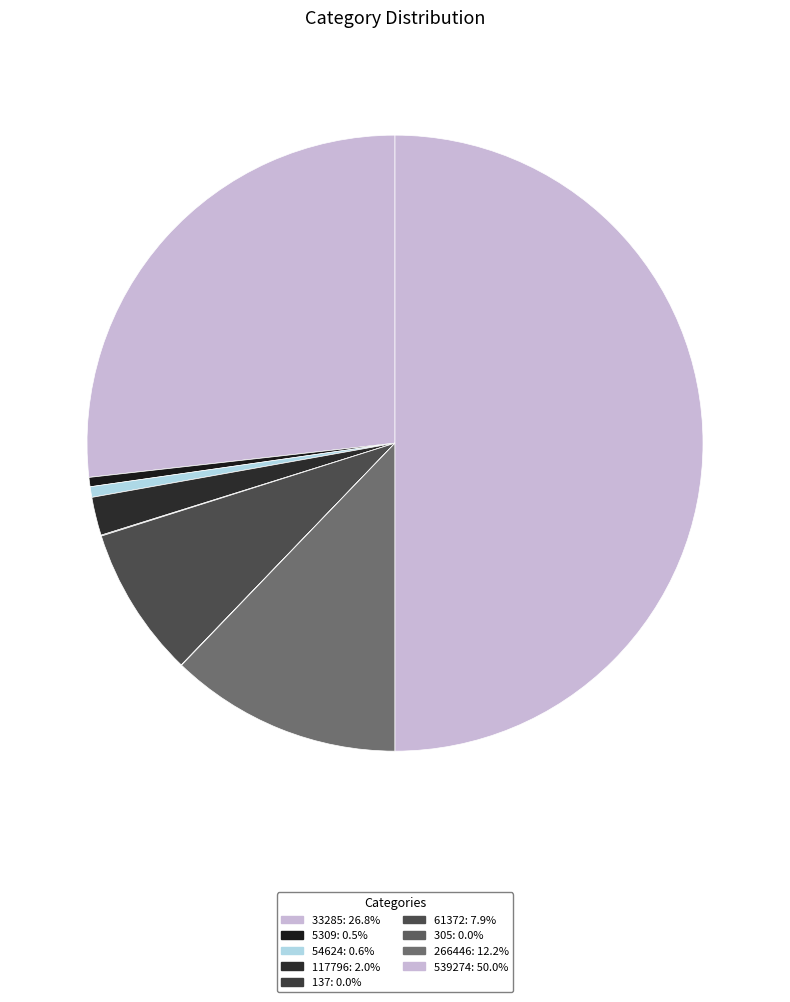

The 539274 slice represents 50% of the pie. True or false?

True